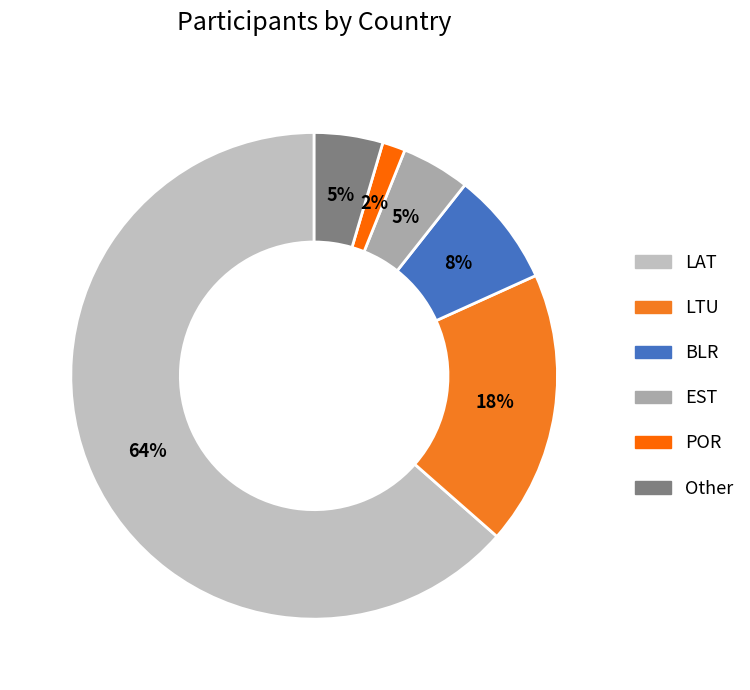

What is the smallest slice in the pie chart?

POR